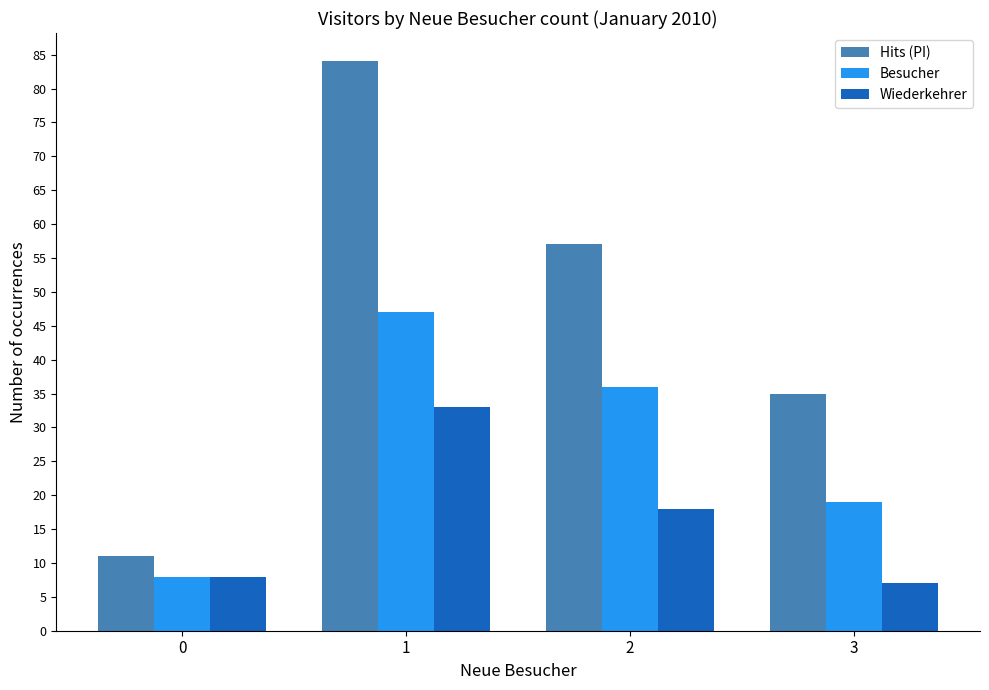

List the series in order of their overall mean, lowest first.

Wiederkehrer, Besucher, Hits (PI)